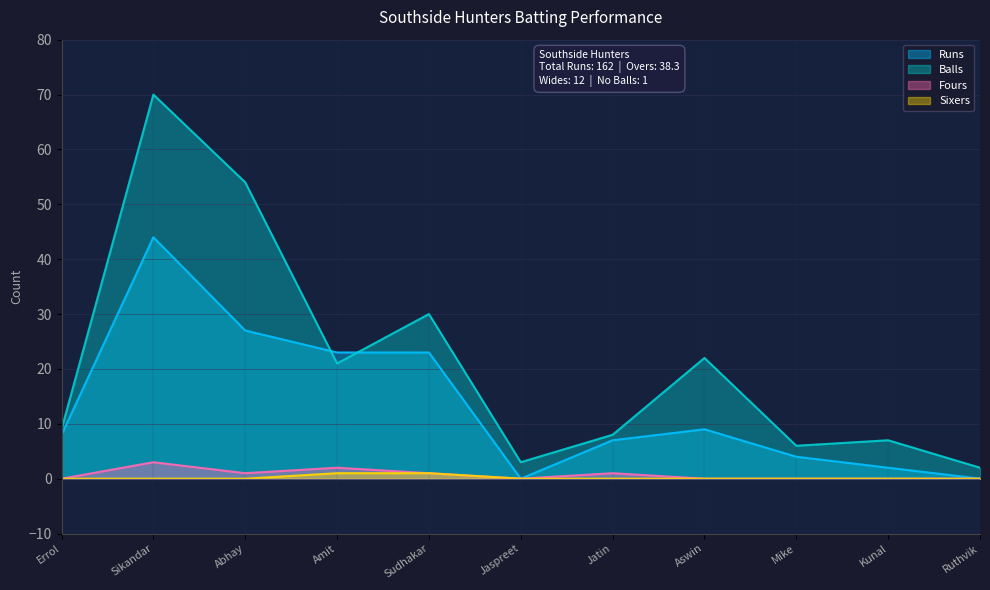

Which category has the highest value in the Fours series?

Sikandar